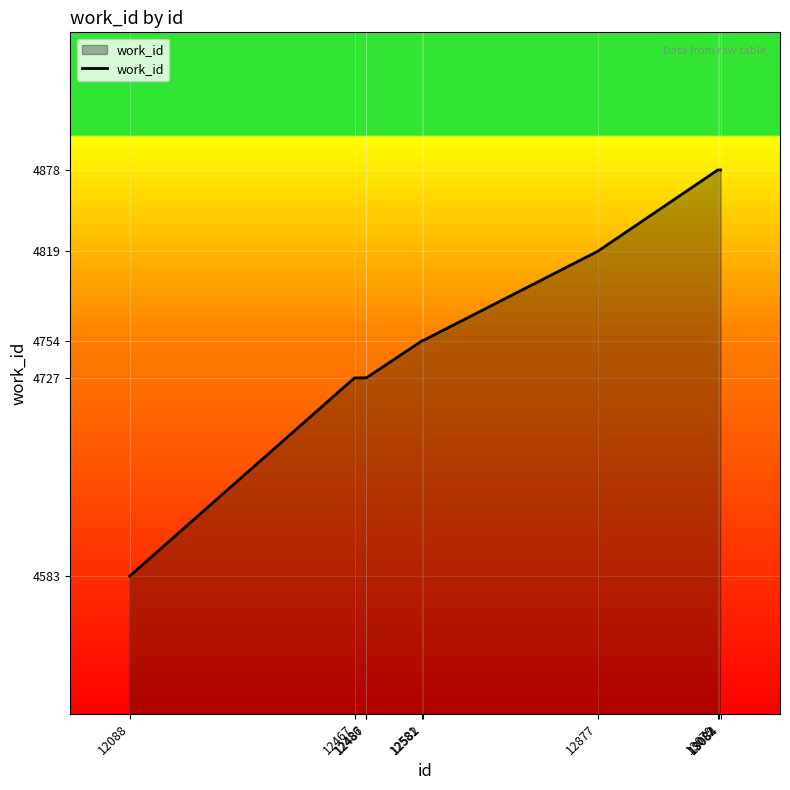

True or false: the data shows 4878 at 13084.

True